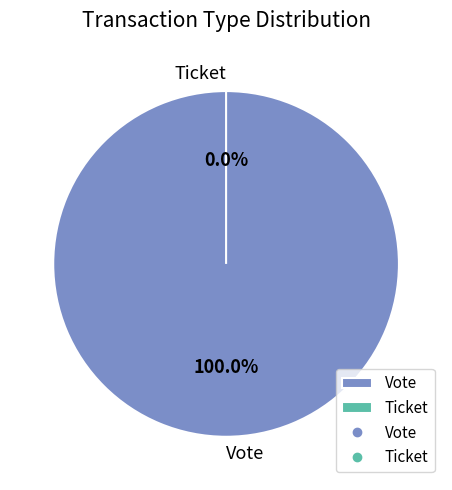

Is Ticket the majority of the pie?

No